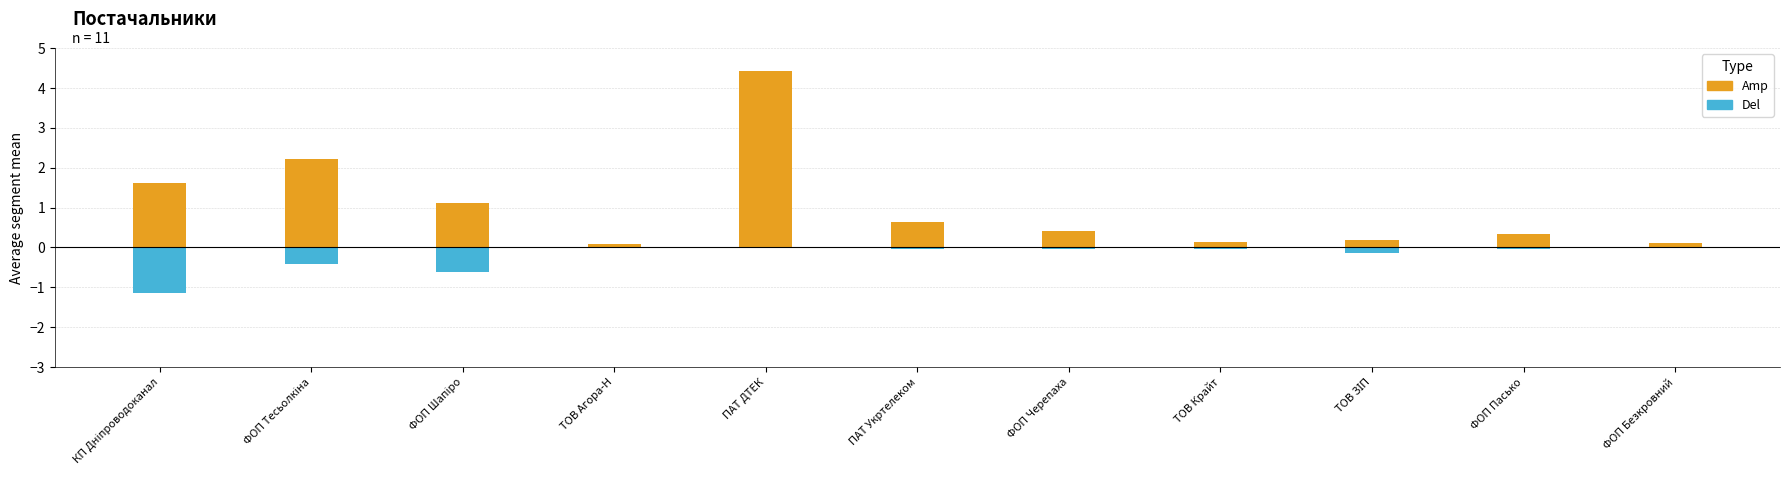

Does the chart contain any negative values?

Yes